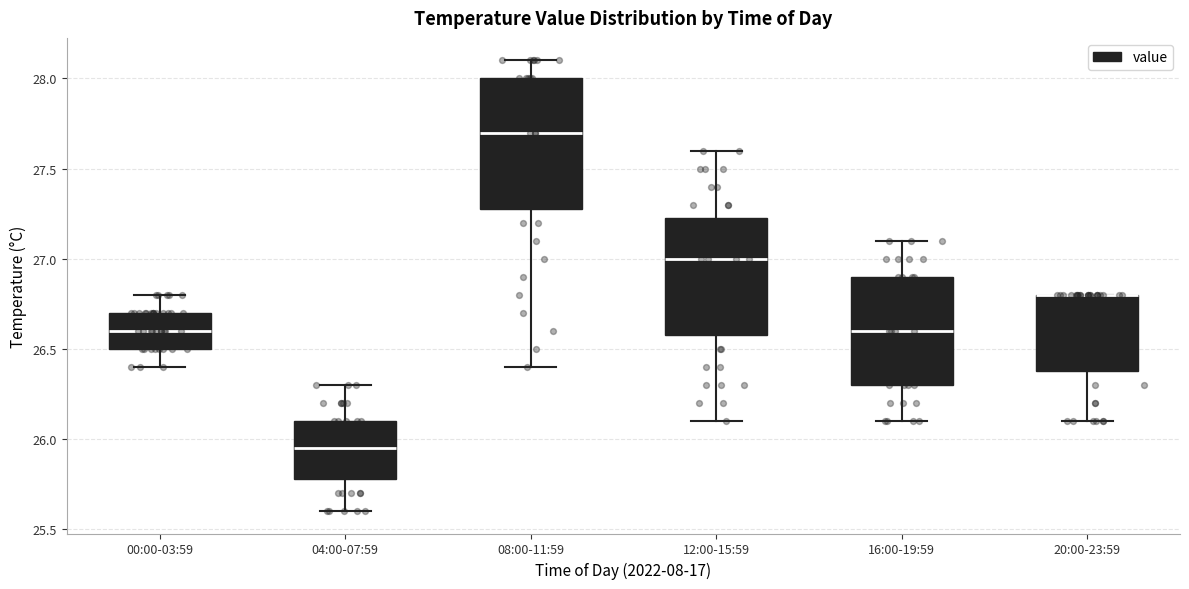

Where is the lower edge of the box for 12:00-15:59 on the y-axis? The values are not printed on the chart, so give them approximately, as read against the axis.

26.60